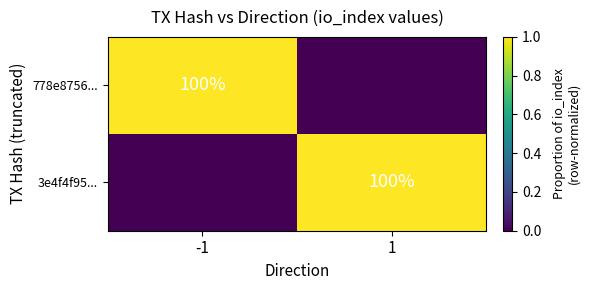

What is the spread (max minus min) of values at 1?

1